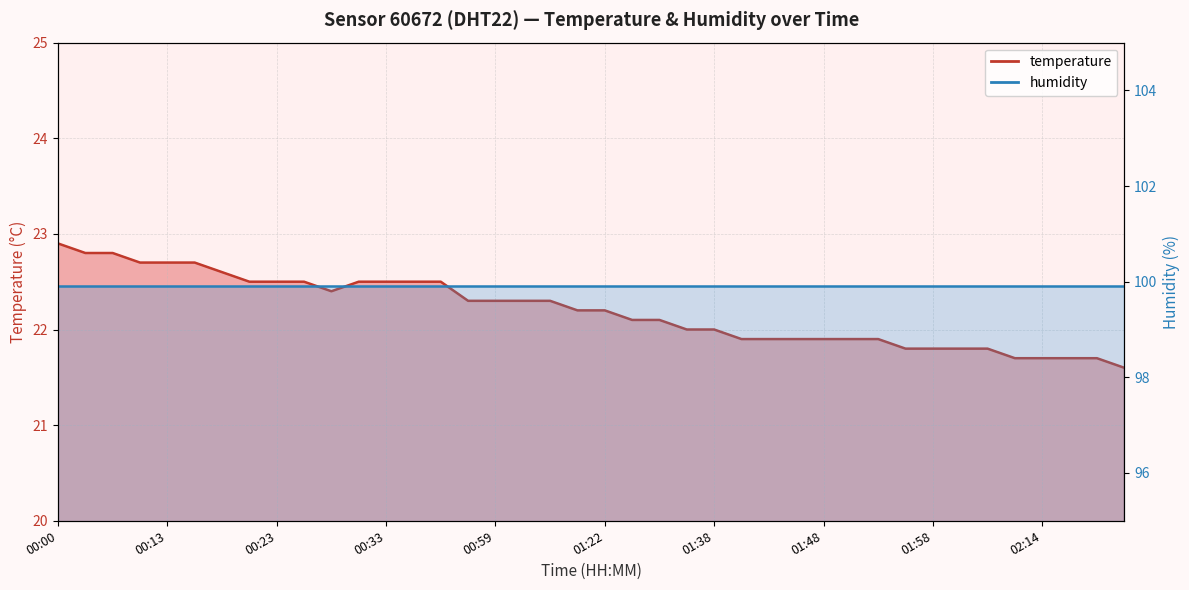

What is the ratio of the value at 02:17 to the value at 01:02?

1.0